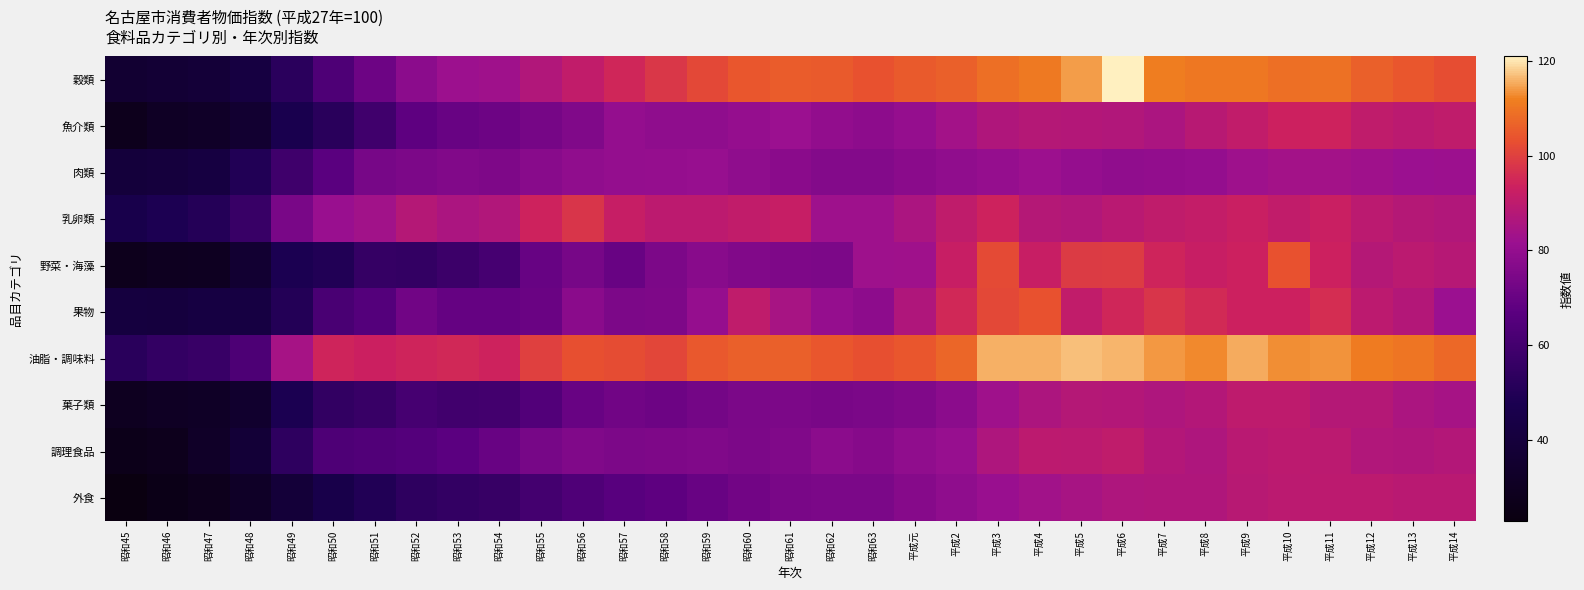

Which series has the largest range (max minus min)?

穀類